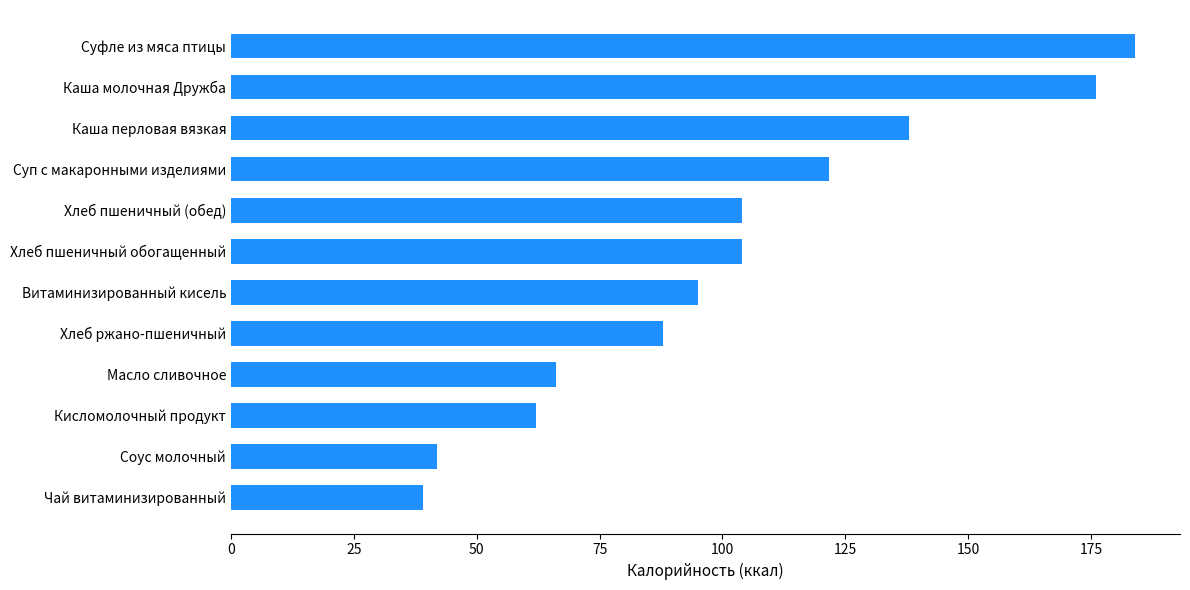

Does the chart contain any negative values?

No